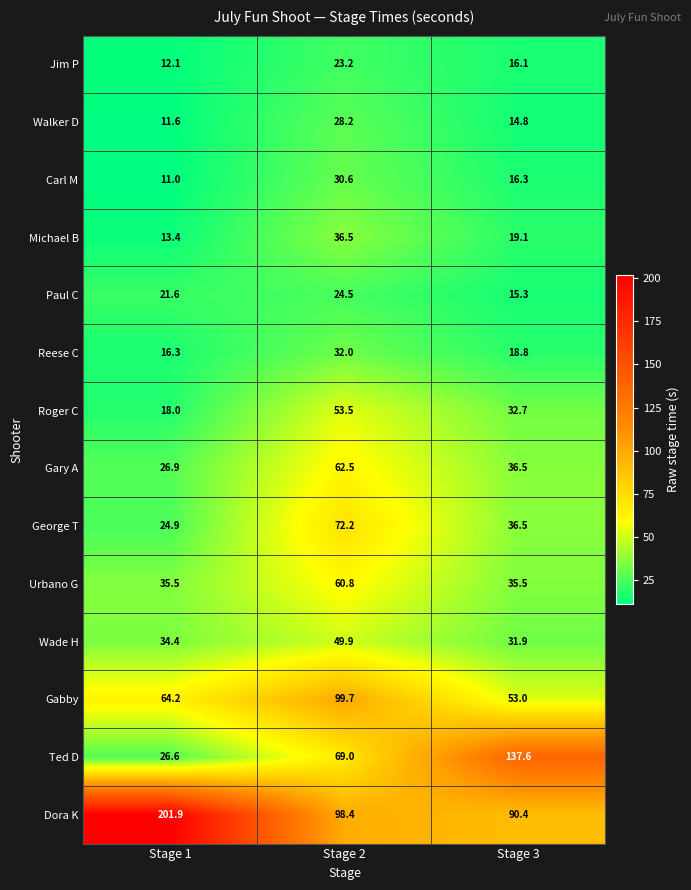

Is the value of Carl M at Stage 3 greater than the value of Walker D at Stage 2?

No